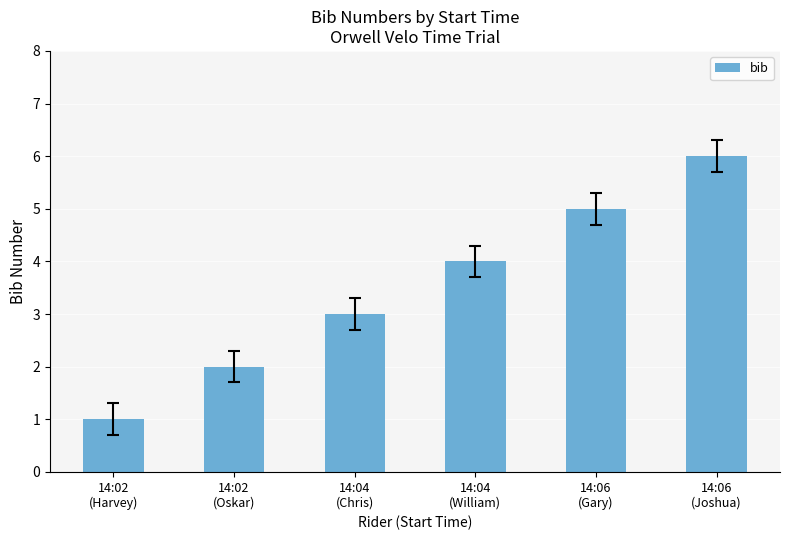

What is the average value?

4